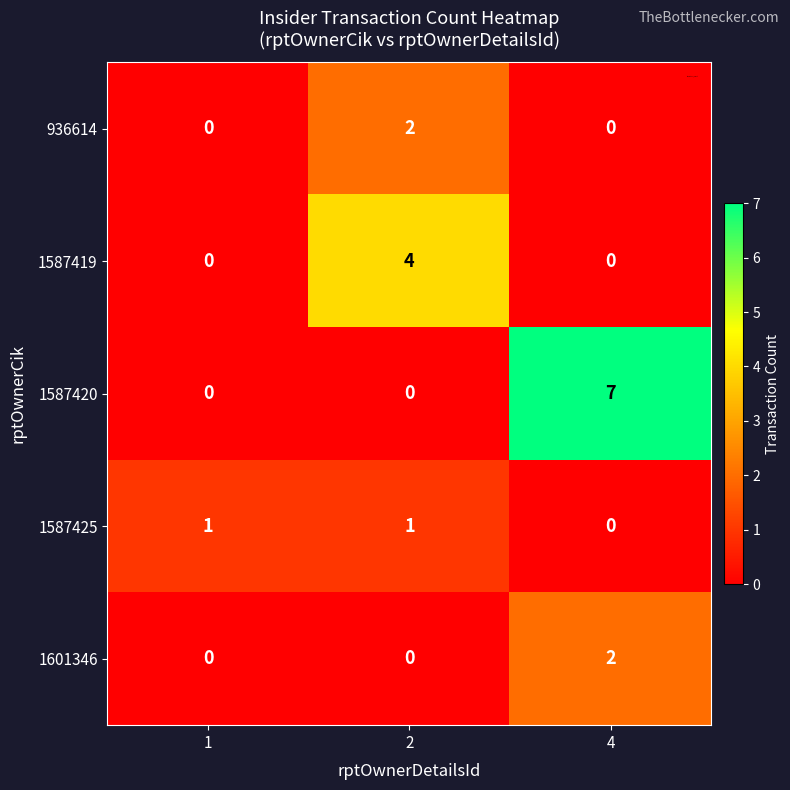

What is the spread (max minus min) of values at 4?

7